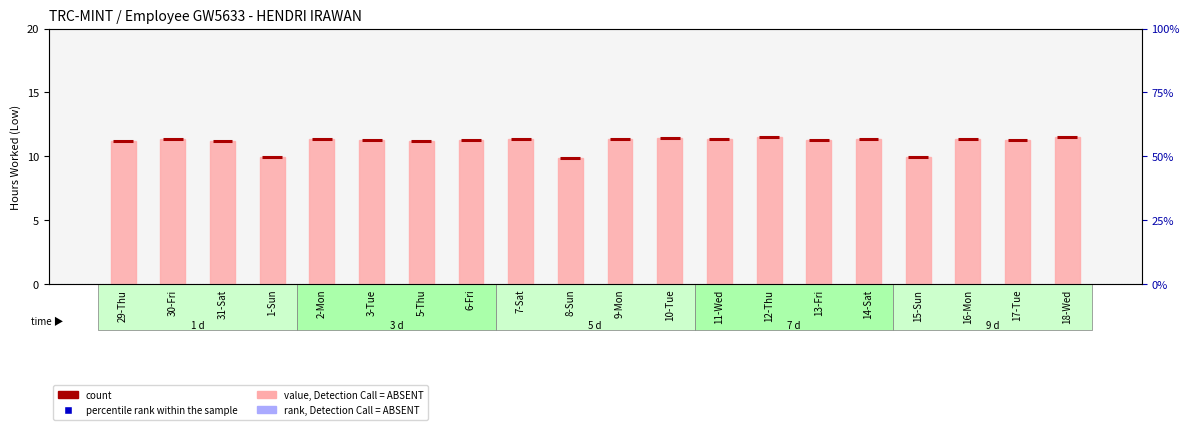

Reading left to right, list all the values displayed in this chart.

29-Thu=11.2	30-Fri=11.3	31-Sat=11.2	1-Sun=9.9	2-Mon=11.3	3-Tue=11.3	5-Thu=11.2	6-Fri=11.3	7-Sat=11.3	8-Sun=9.9	9-Mon=11.4	10-Tue=11.4	11-Wed=11.4	12-Thu=11.5	13-Fri=11.3	14-Sat=11.3	15-Sun=9.9	16-Mon=11.4	17-Tue=11.3	18-Wed=11.5